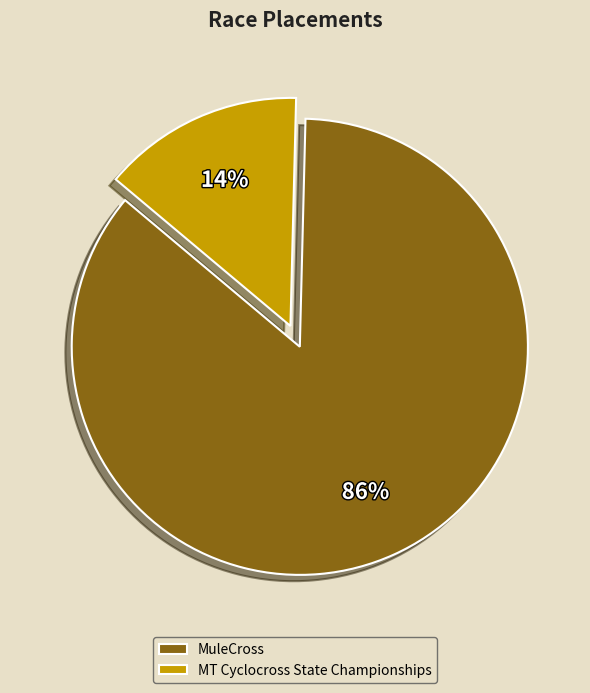

Which slice is the largest?

MuleCross